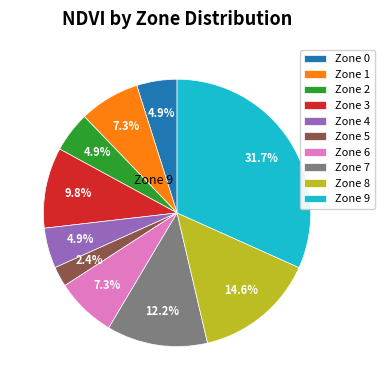

Does any single category account for the majority?

No